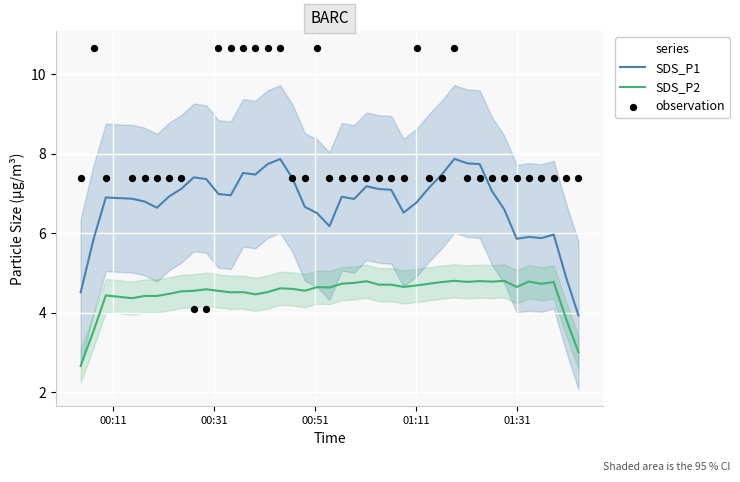

True or false: SDS_P1 and SDS_P2 cross at least once.

False